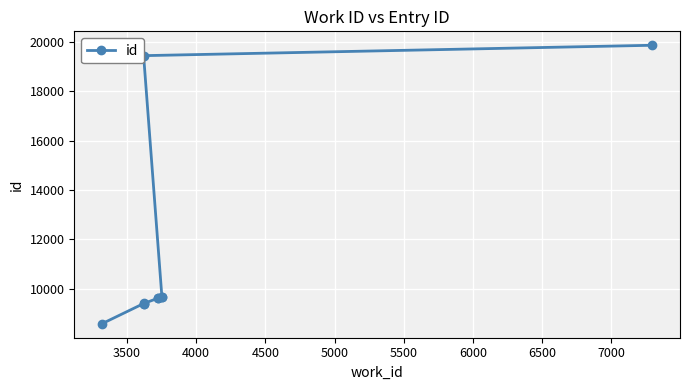

What is the value of the 5th point from the left?

9616